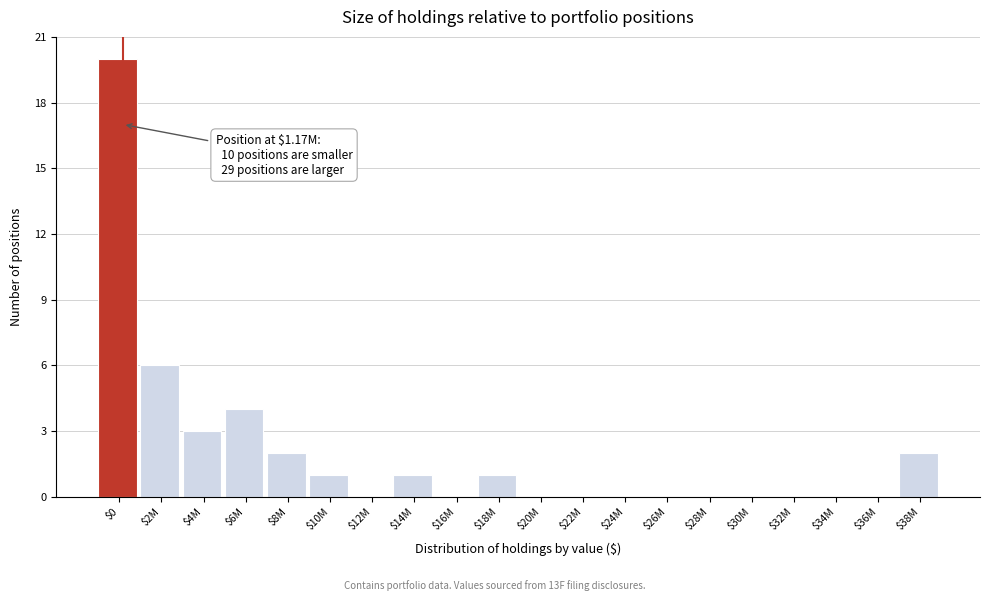

What is the greatest value displayed?

20